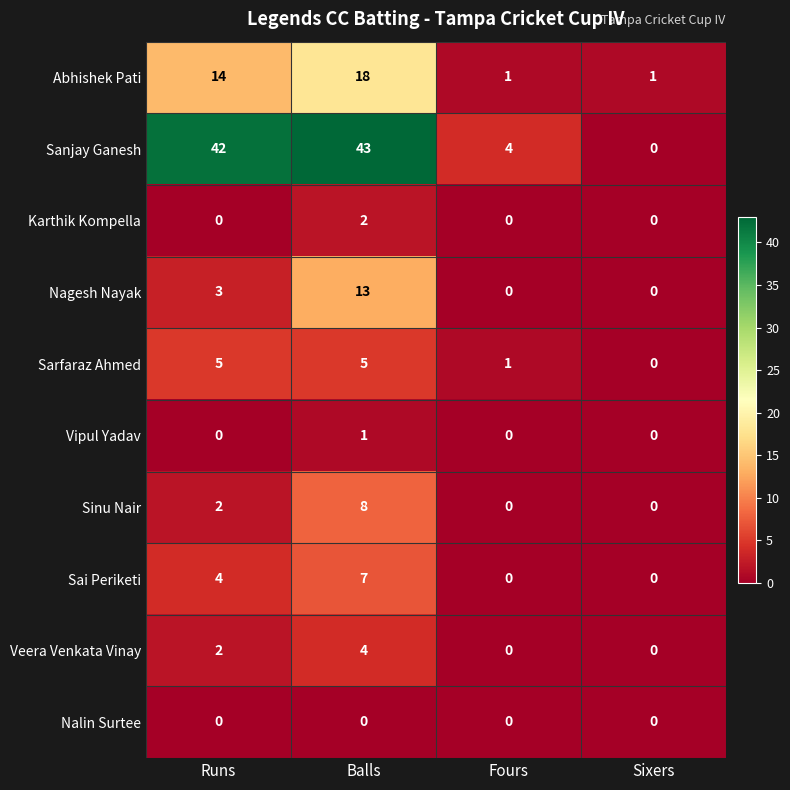

List the series in order of their peak value, lowest first.

Nalin Surtee, Vipul Yadav, Karthik Kompella, Veera Venkata Vinay, Sarfaraz Ahmed, Sai Periketi, Sinu Nair, Nagesh Nayak, Abhishek Pati, Sanjay Ganesh